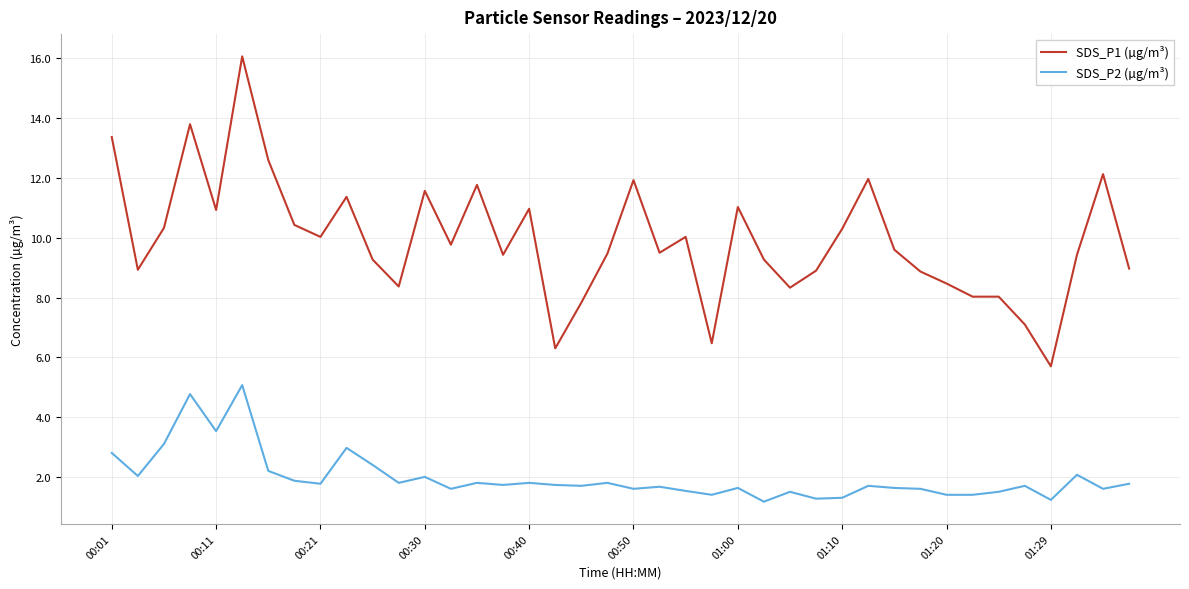

True or false: SDS_P2 (µg/m³) and SDS_P1 (µg/m³) cross at least once.

False